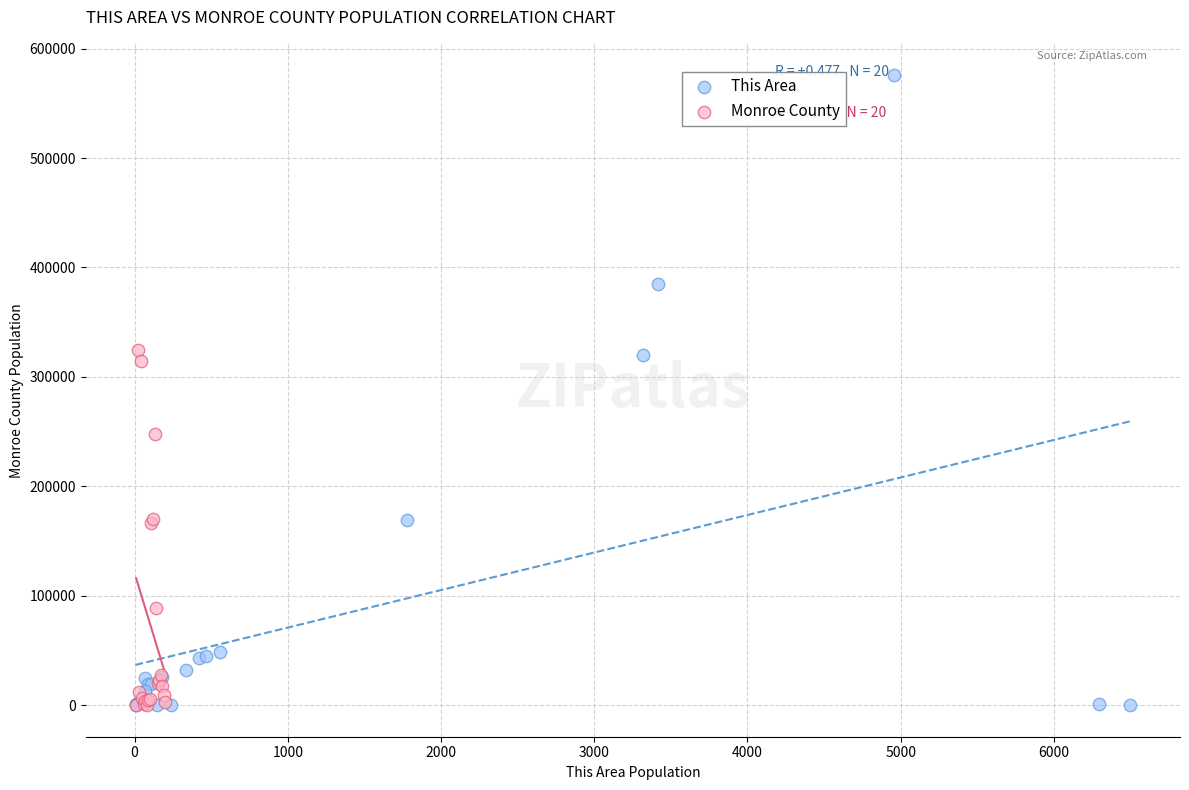

Which series contains the highest Y value?

This Area